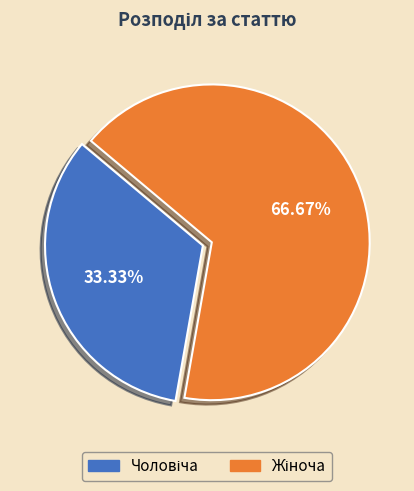

Is there any slice that represents more than half of the pie?

Yes